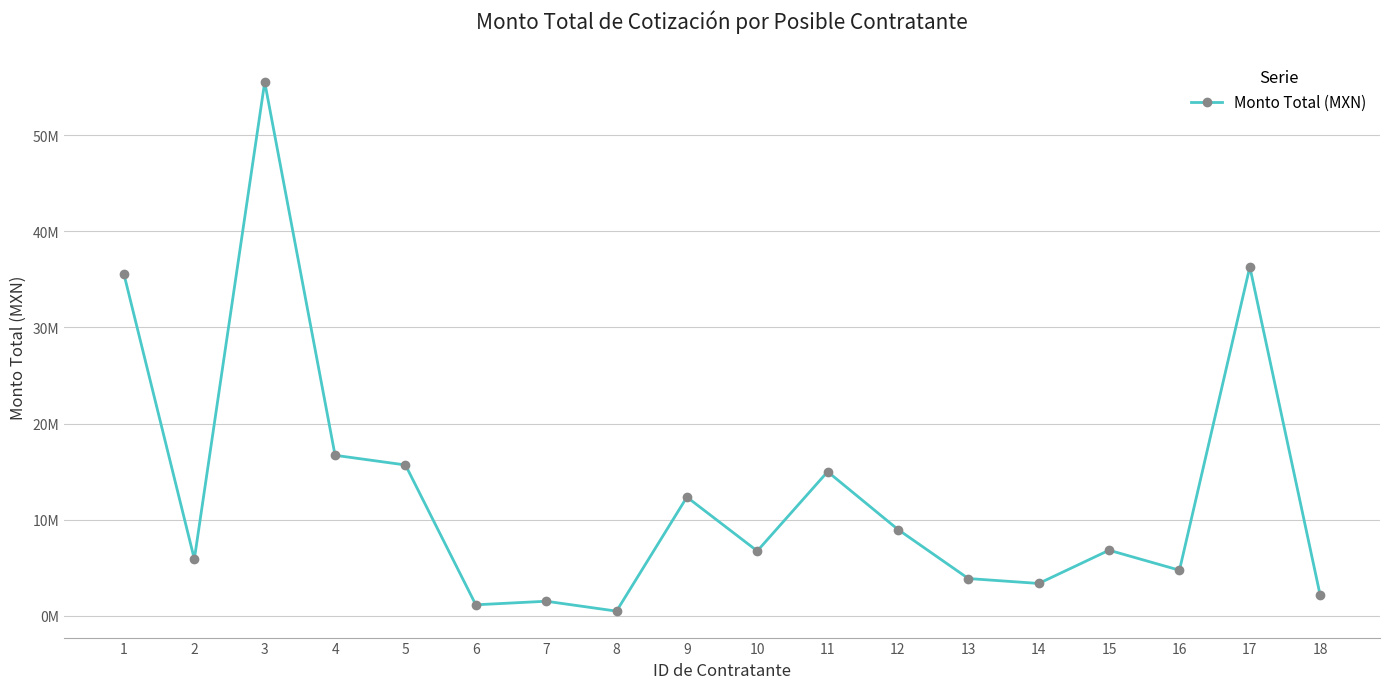

The value at 4 is 10135405.1. True or false?

False